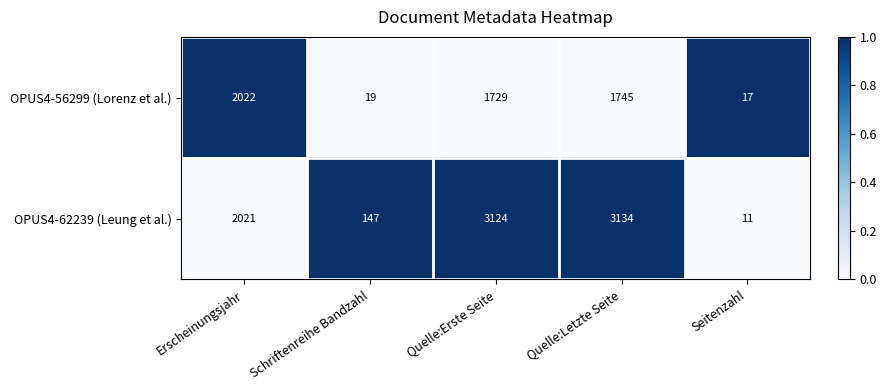

Reading left to right, extract all data points from this chart.

OPUS4-56299 (Lorenz et al.): 2022	19	1729	1745	17
OPUS4-62239 (Leung et al.): 2021	147	3124	3134	11